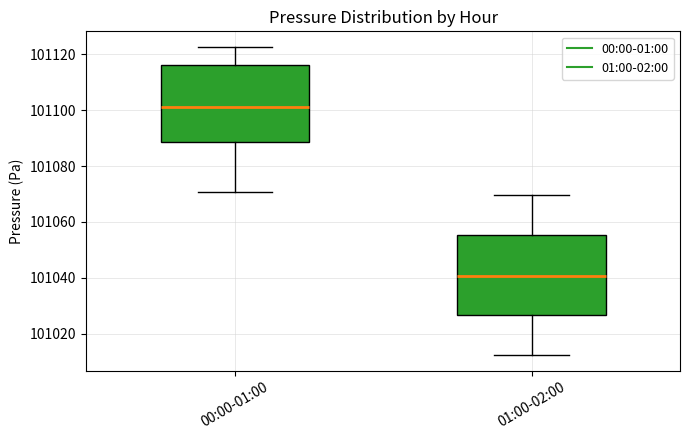

Reading left to right, transcribe this box plot: for each box, give where its median line is, the range the box spans, and where its two whiskers end, as read against the y-axis. The values are not printed on the chart, so give them approximately, as read against the axis.

00:00-01:00: median 101102, box 101088 to 101116, whiskers 101070 to 101122
01:00-02:00: median 101040, box 101026 to 101056, whiskers 101012 to 101070